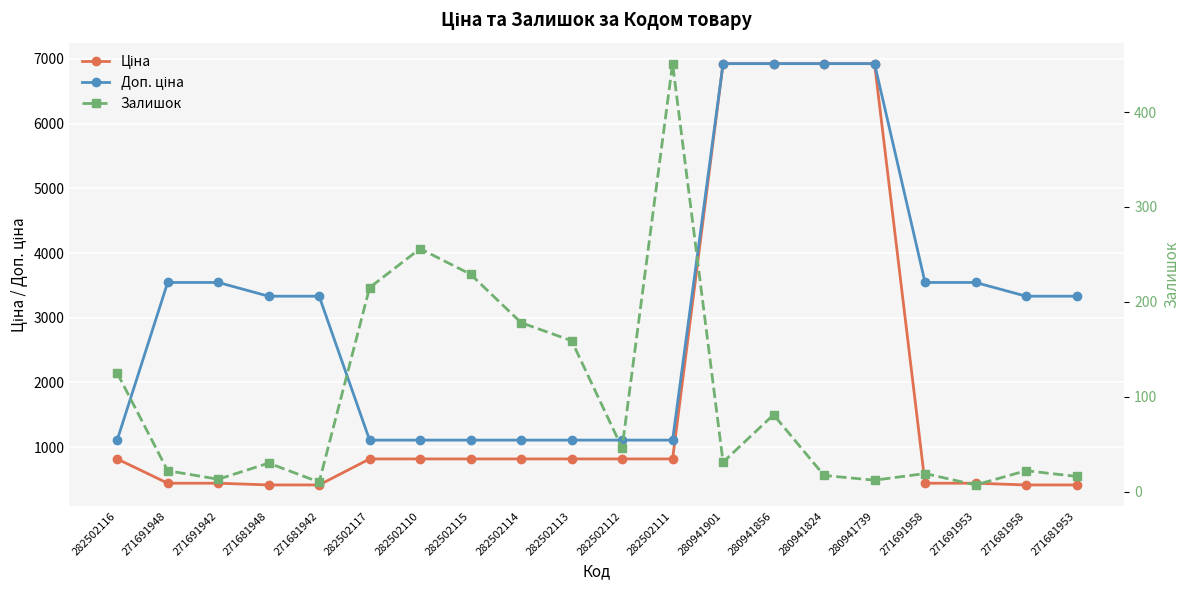

Rank the series by their average value, from lowest to highest.

Залишок, Ціна, Доп. ціна